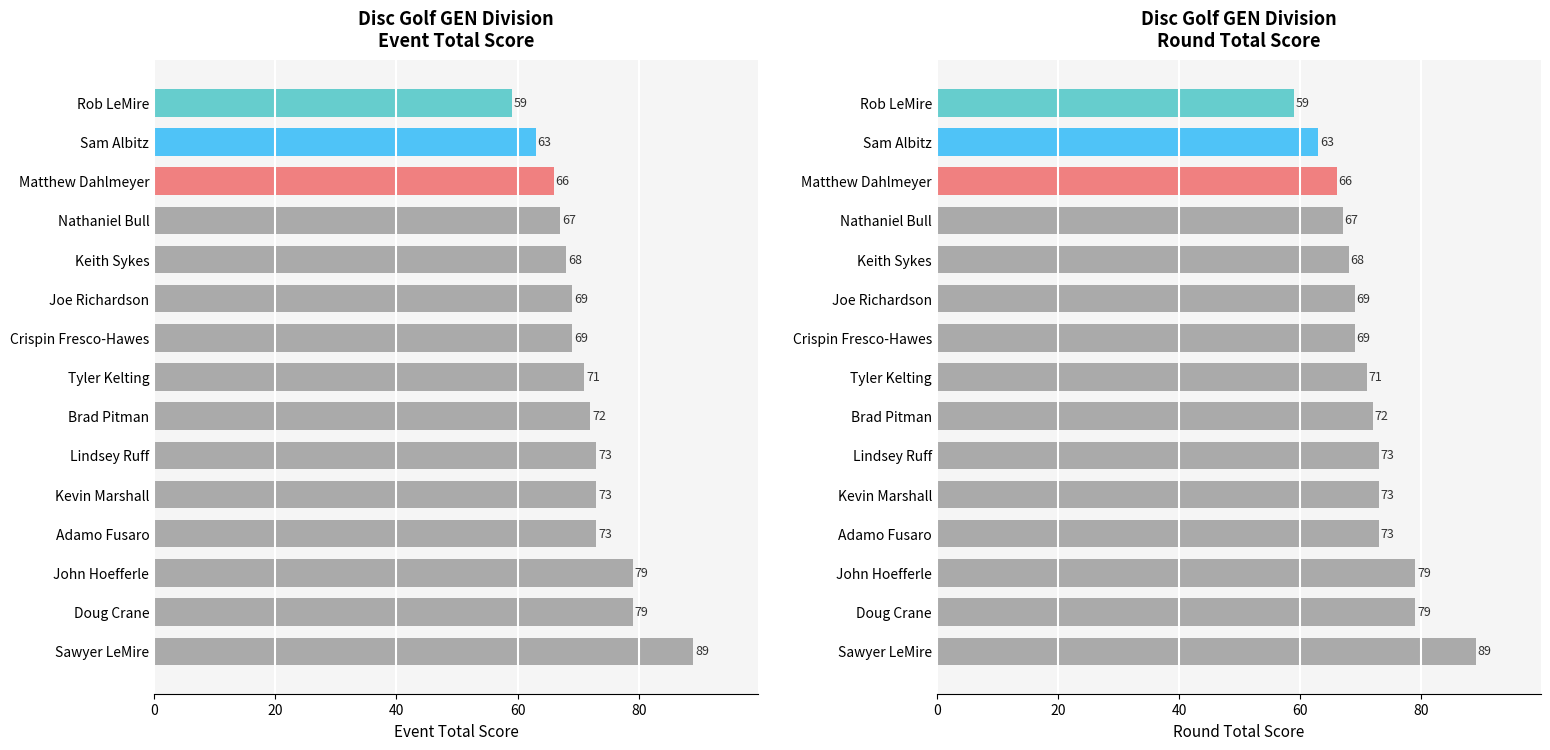

How many data points in event_total_score are above 71?

7